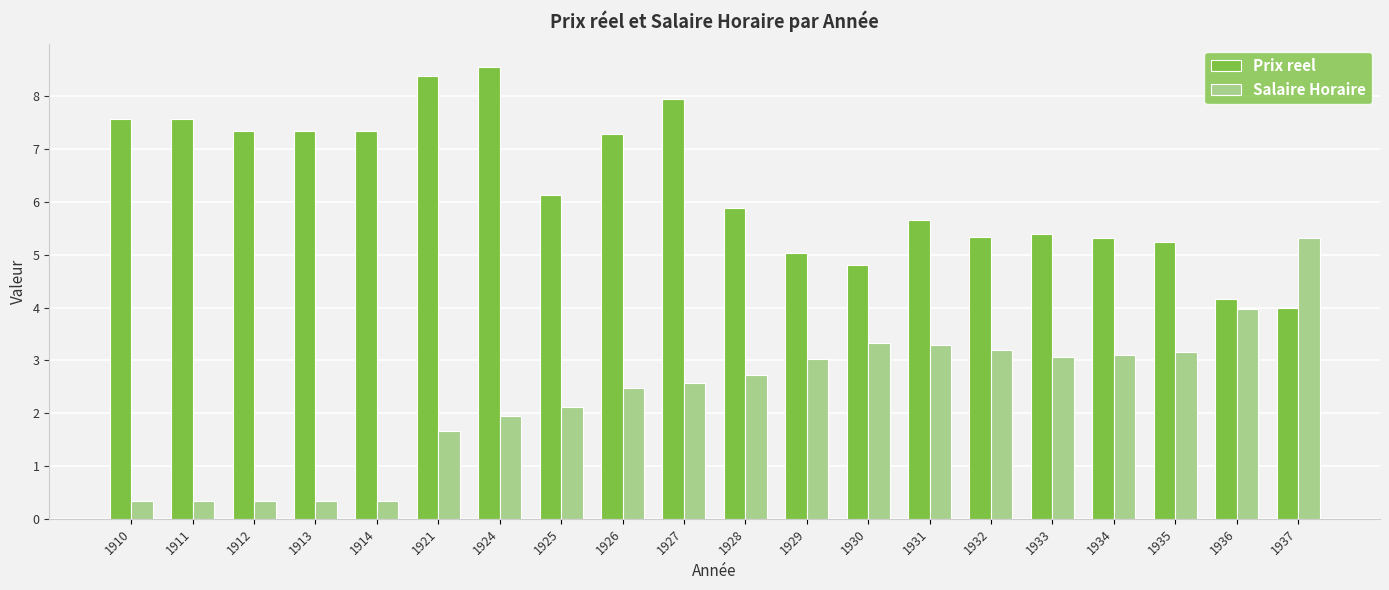

What is the difference between the highest and lowest values at 1930?

1.5